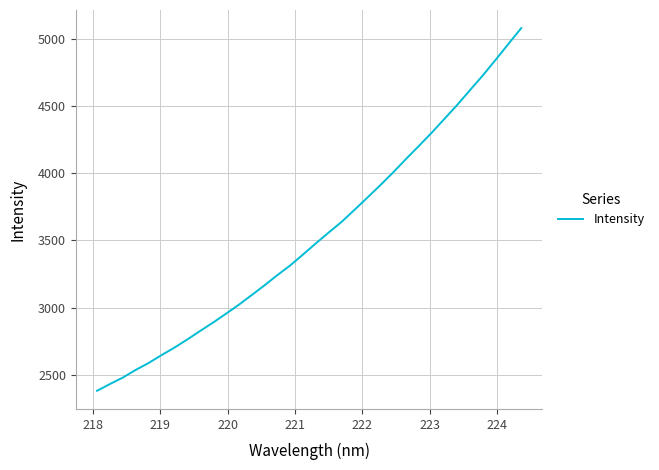

How many categories are shown in the chart?

34